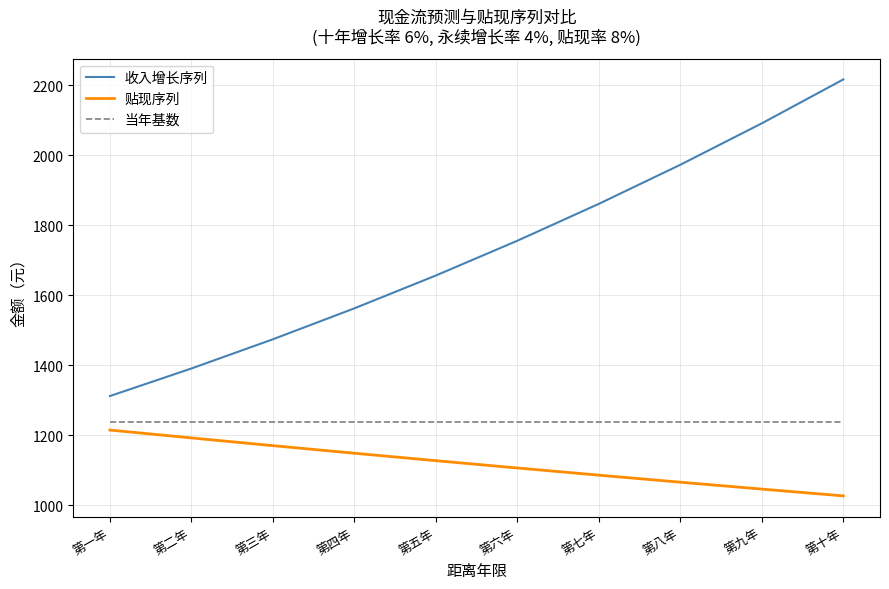

What position from the right is 第三年?

8